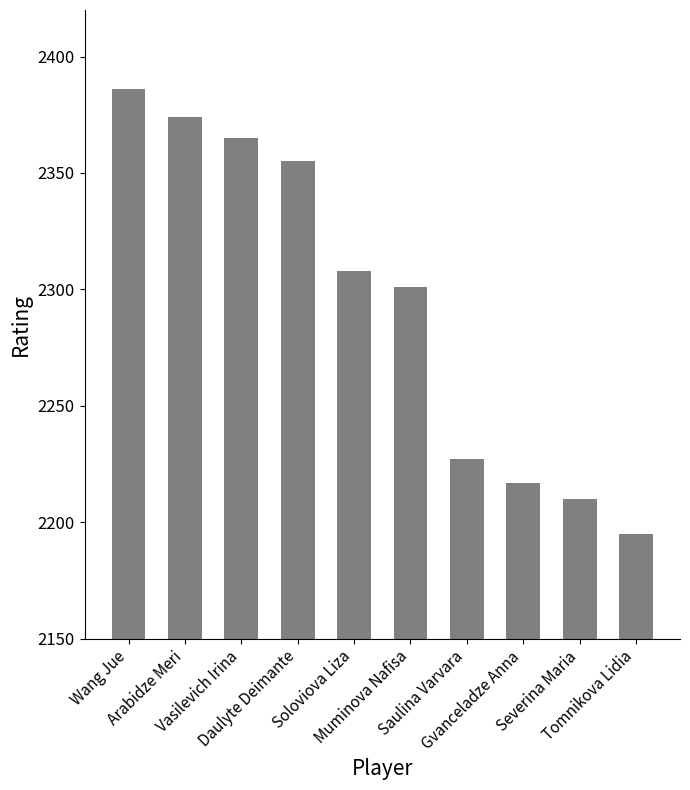

Reading left to right, list all the values displayed in this chart.

2386	2374	2365	2355	2308	2301	2227	2217	2210	2195